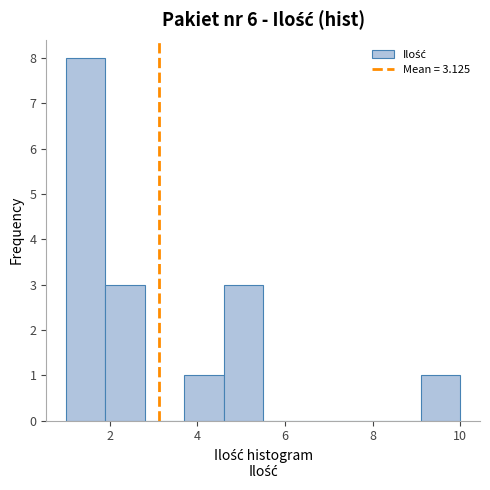

Over which range of the x-axis is the bar tallest?

1.0 to 1.9